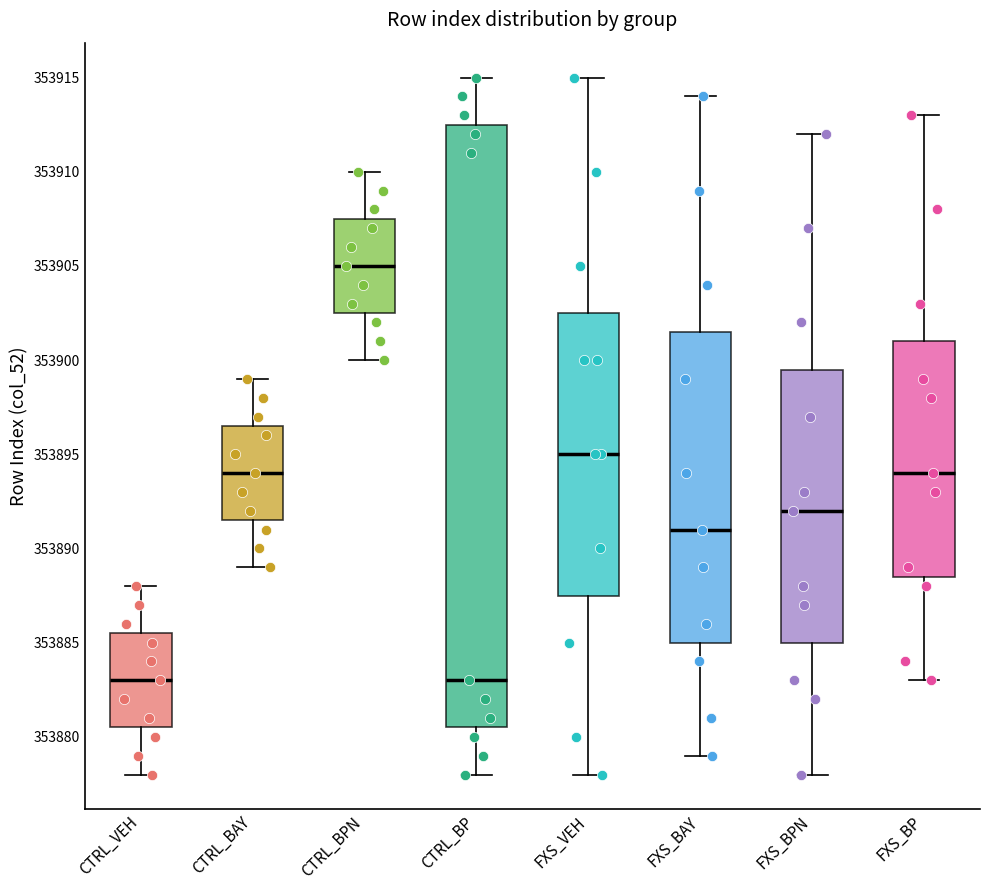

Reading left to right, read every box against the y-axis: the position of its median line, the range the box covers, and the ends of its whiskers. The values are not printed on the chart, so give them approximately, as read against the axis.

CTRL_VEH: median 353883.0, box 353880.5 to 353885.5, whiskers 353878.0 to 353888.0
CTRL_BAY: median 353894.0, box 353891.5 to 353896.5, whiskers 353889.0 to 353899.0
CTRL_BPN: median 353905.0, box 353902.5 to 353907.5, whiskers 353900.0 to 353910.0
CTRL_BP: median 353883.0, box 353880.5 to 353912.5, whiskers 353878.0 to 353915.0
FXS_VEH: median 353895.0, box 353887.5 to 353902.5, whiskers 353878.0 to 353915.0
FXS_BAY: median 353891.0, box 353885.0 to 353901.5, whiskers 353879.0 to 353914.0
FXS_BPN: median 353892.0, box 353885.0 to 353899.5, whiskers 353878.0 to 353912.0
FXS_BP: median 353894.0, box 353888.5 to 353901.0, whiskers 353883.0 to 353913.0